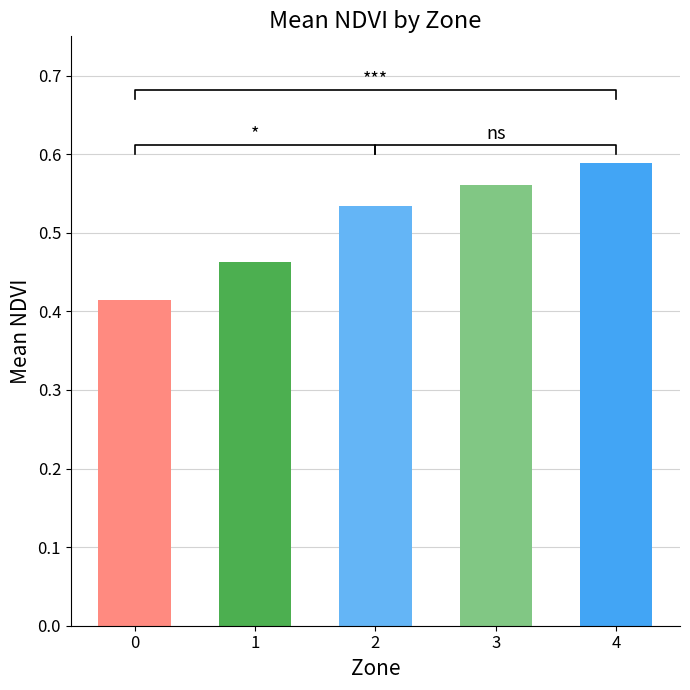

Rank the categories by value from highest to lowest.

4, 3, 2, 1, 0